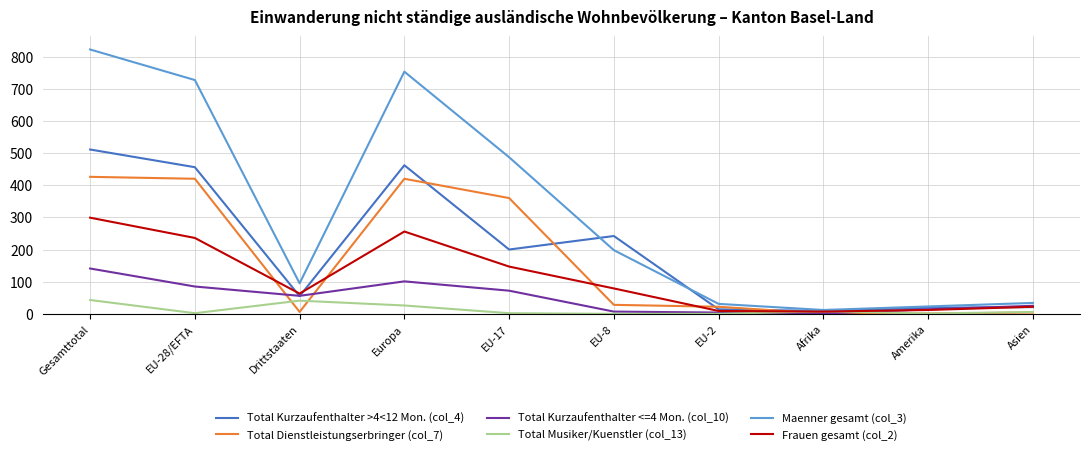

How many values in the Total Dienstleistungserbringer (col_7) series are below 28?

5